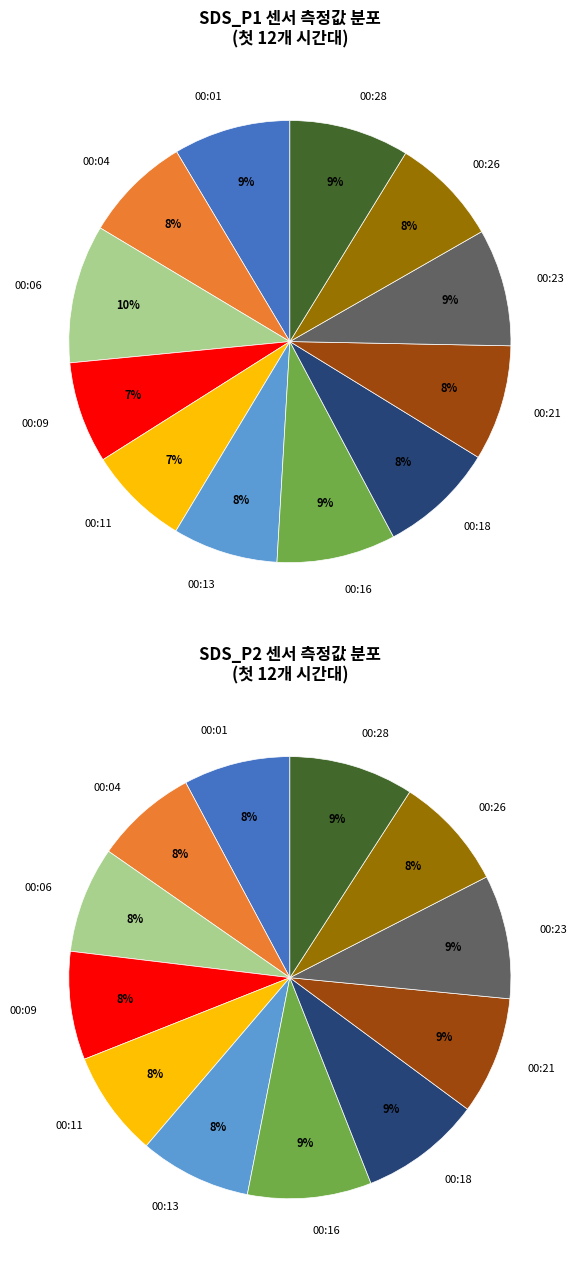

To the nearest percent, what portion does 00:09 represent?

8%